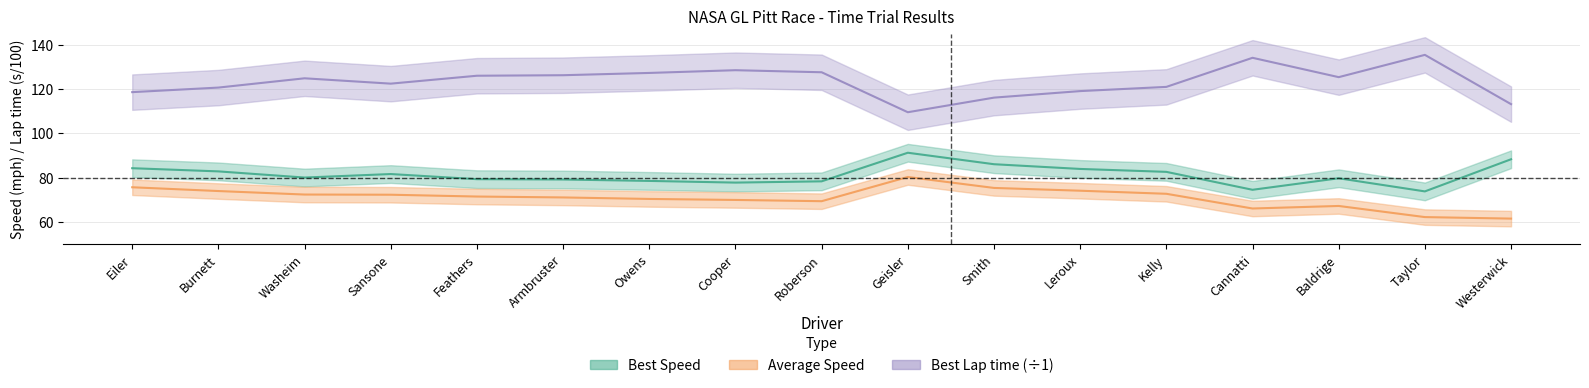

At which category does Best Lap time reach its first local valley?

Sansone